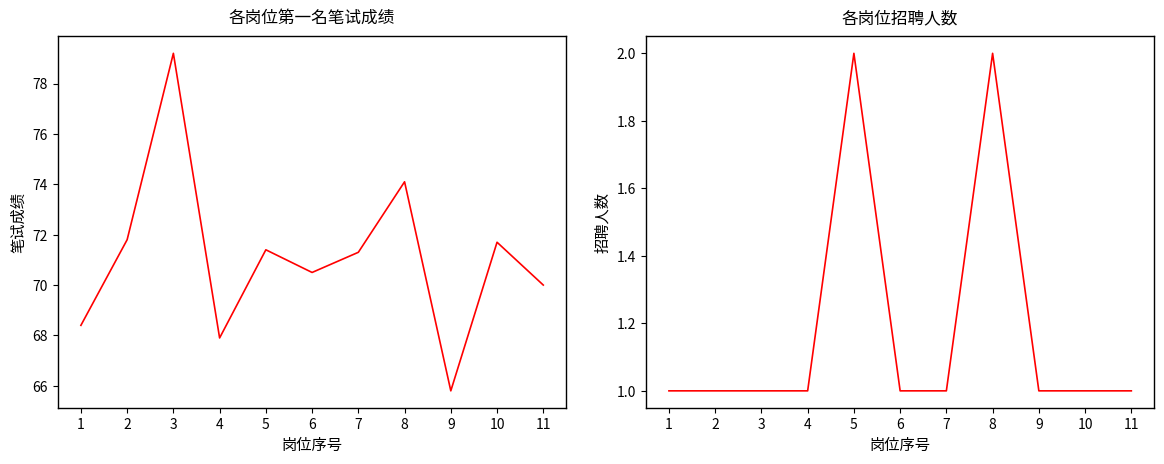

What are all the series names shown in the legend?

笔试成绩, 招聘人数